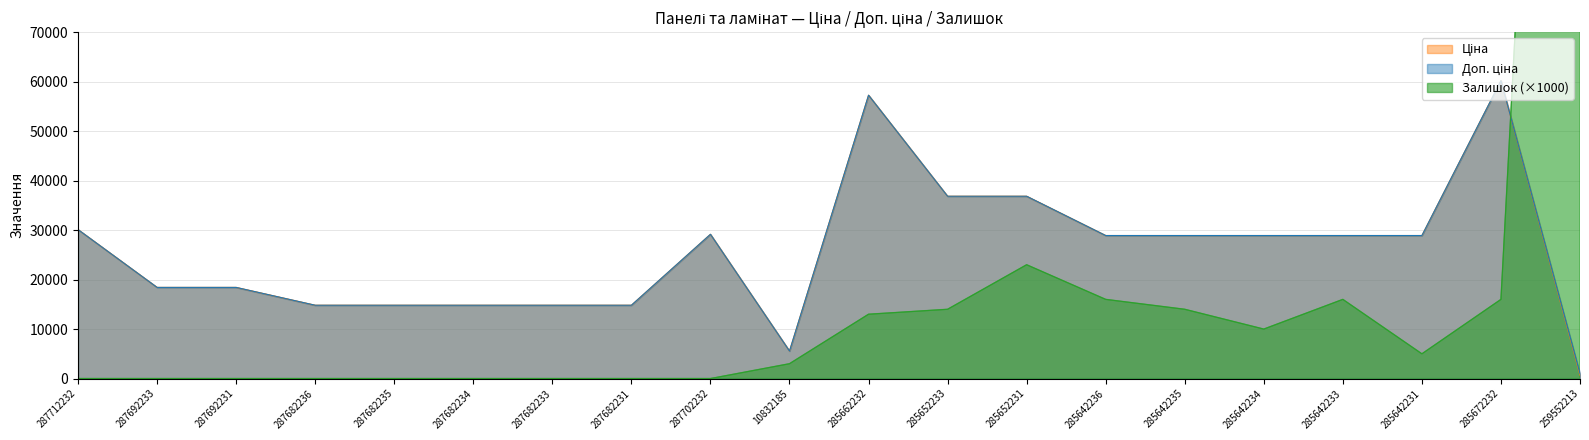

What is the value of the Доп. ціна point at the 7th from the left?

14817.6